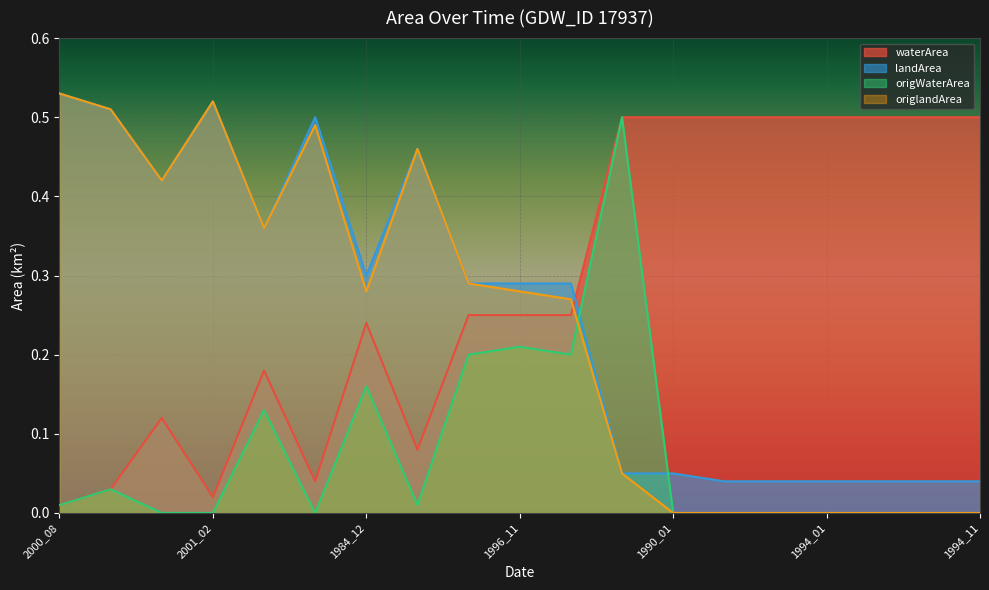

What is the sum of the waterArea values at 2014_06 and 1986_10?

0.4